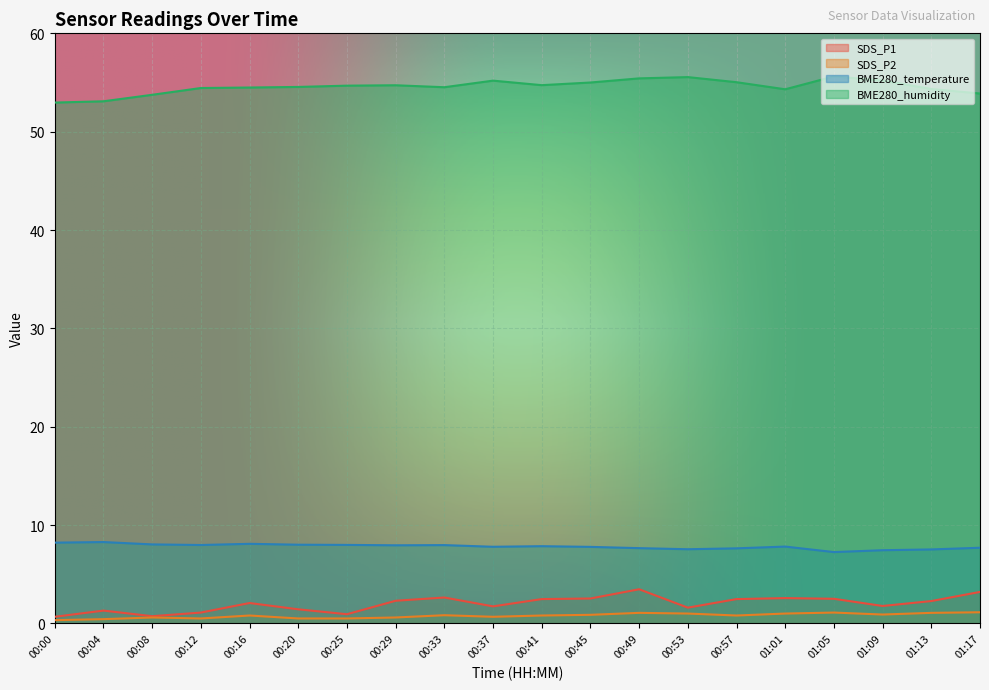

Read the SDS_P2 value at 00:37.

0.7